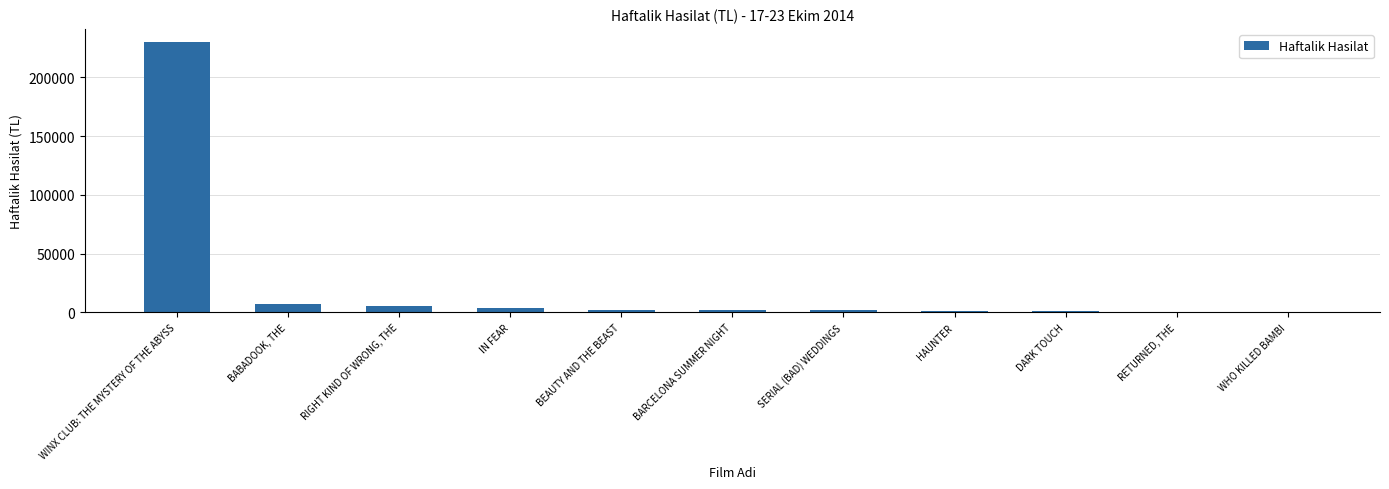

Which label corresponds to the largest value in the chart?

WINX CLUB: THE MYSTERY OF THE ABYSS